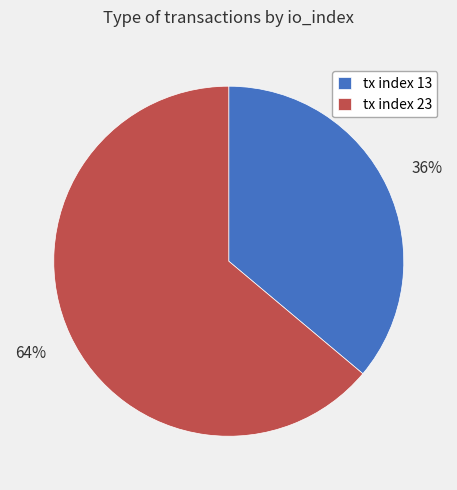

How many segments does this pie chart have?

2